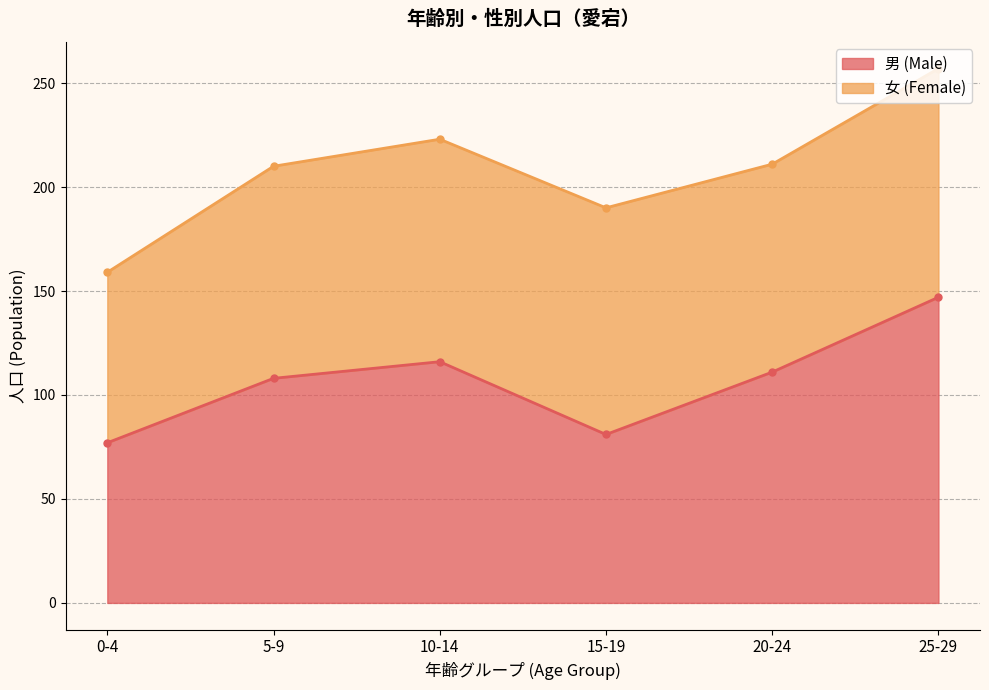

At which label does the data first exceed 111?

10-14